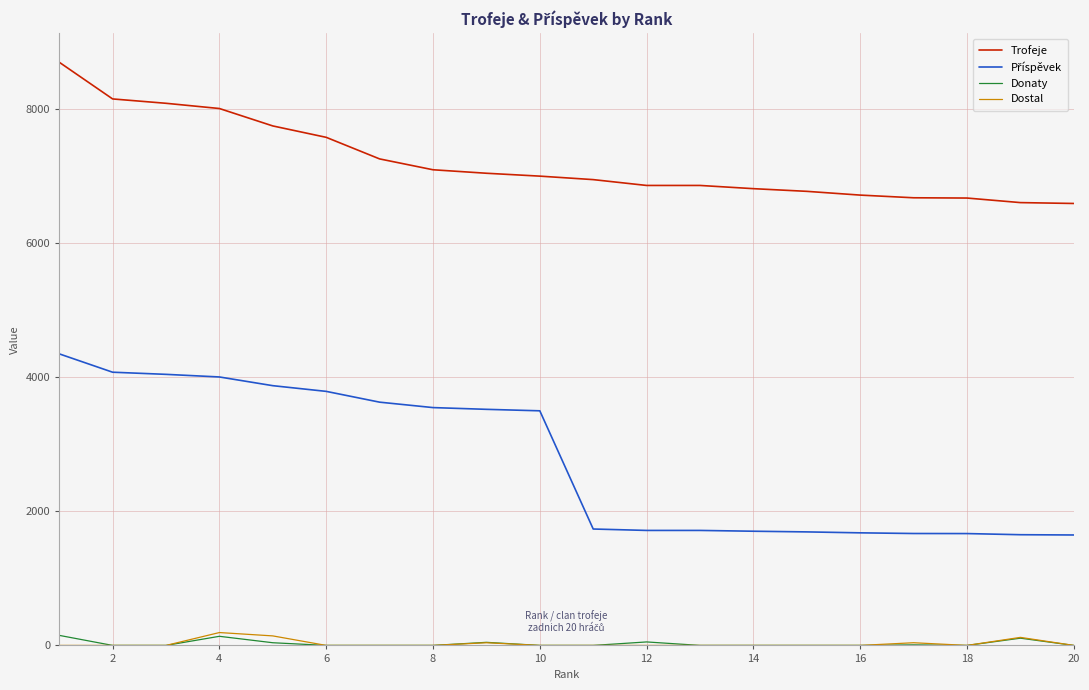

True or false: Donaty and Trofeje intersect in this chart.

False